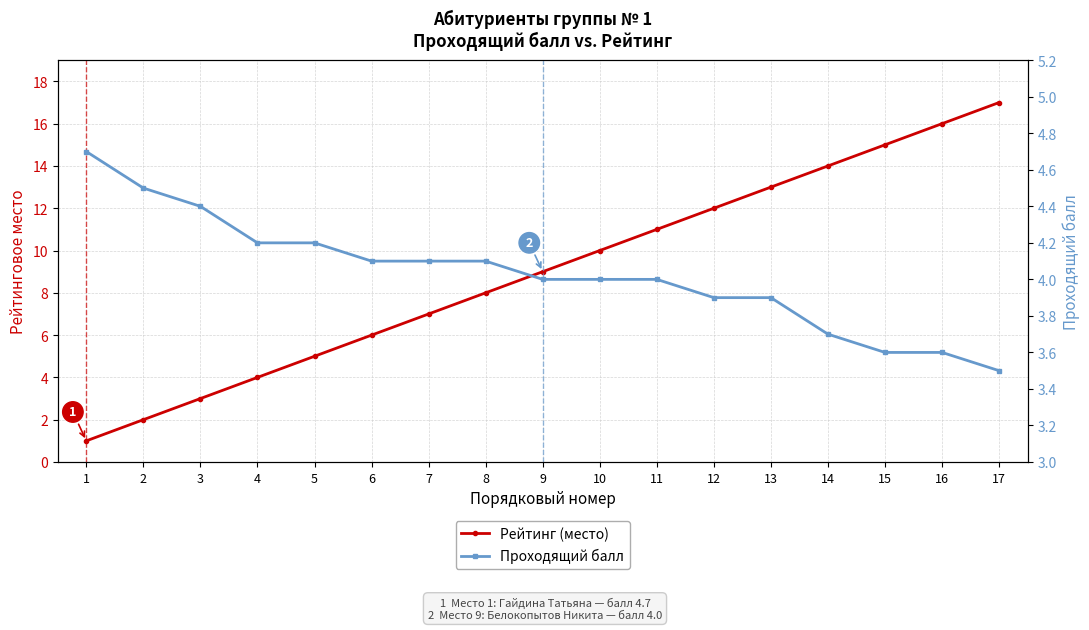

True or false: Проходящий балл has more than 2 interior local peaks.

False